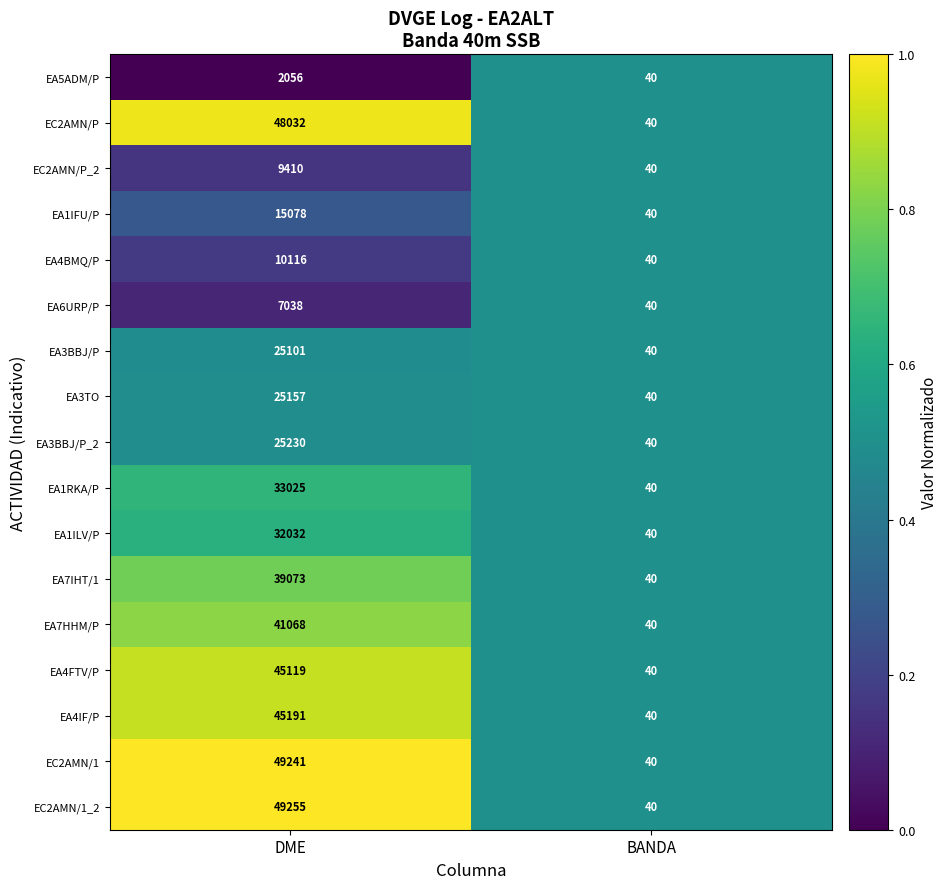

What is the average value of the EA1IFU/P series?

7559